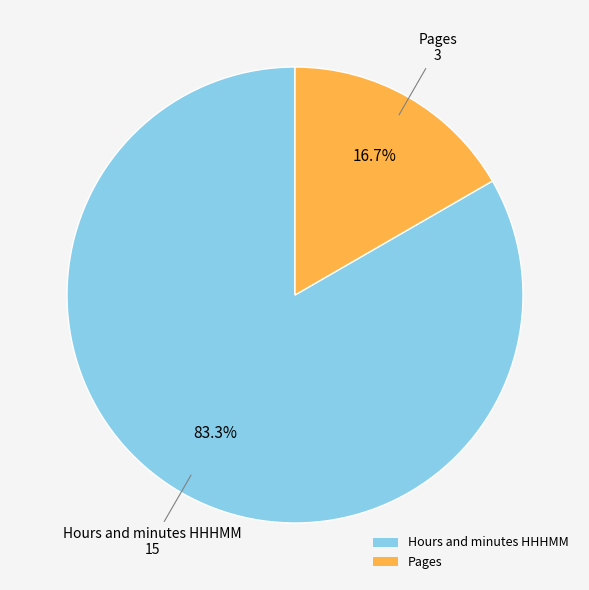

The Hours and minutes HHHMM slice represents 83% of the pie. True or false?

True